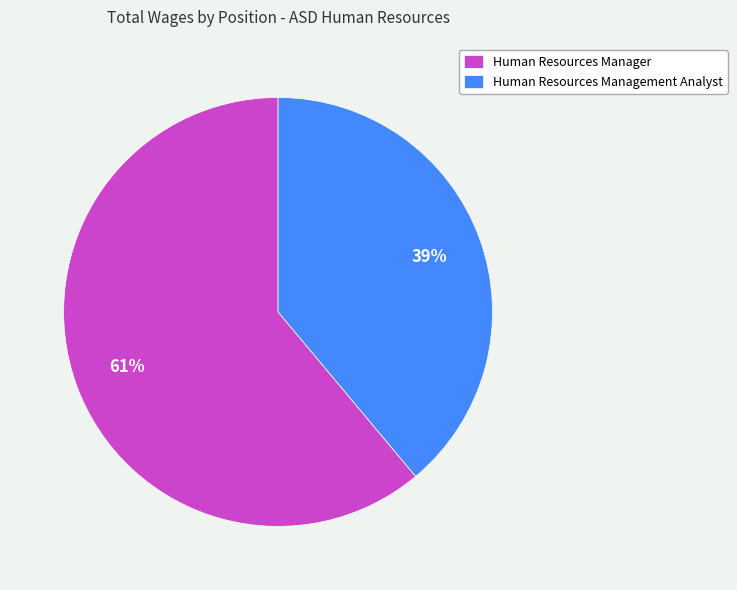

To the nearest percent, what is the difference between the Human Resources Manager and Human Resources Management Analyst slice percentages?

22%